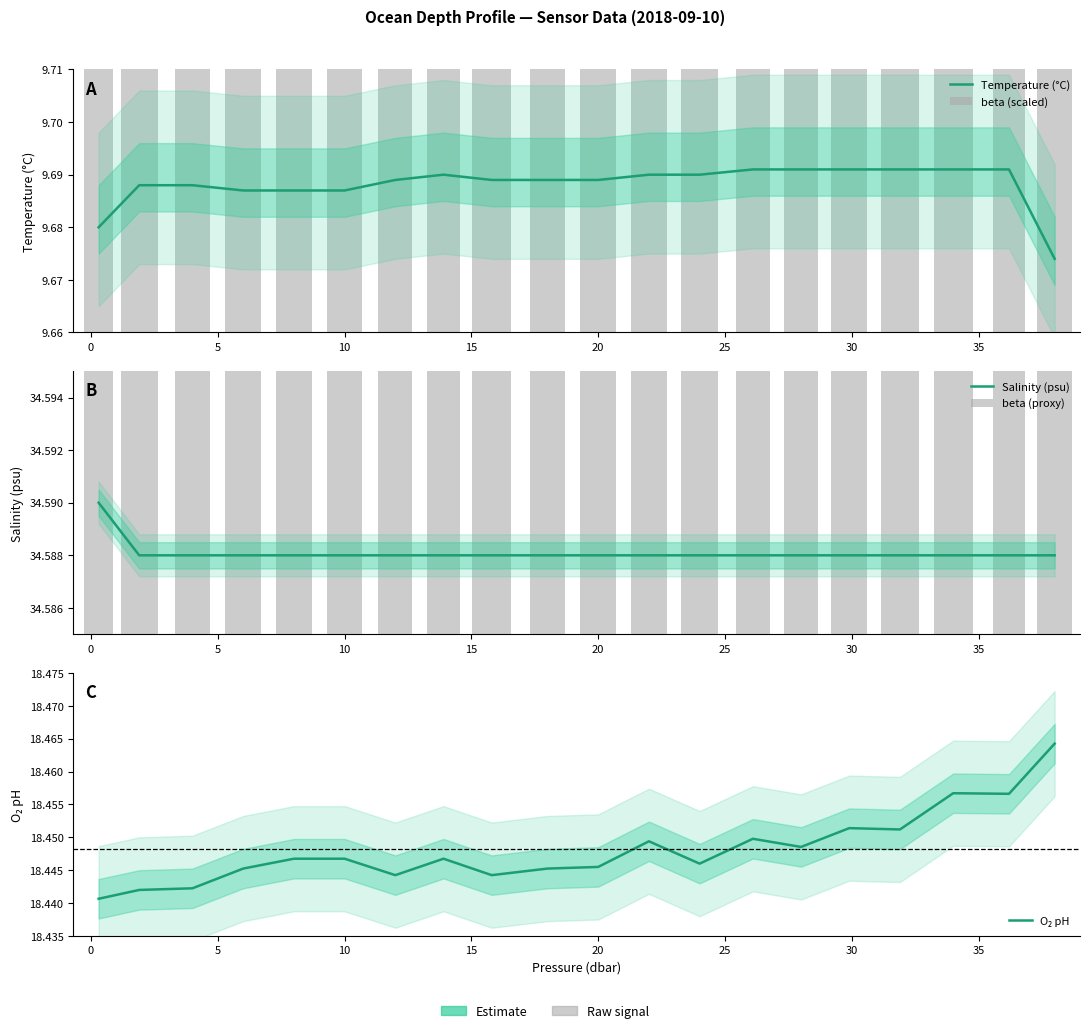

Reading left to right, transcribe all the data shown in this chart.

Temperature (°C): 9.7	9.7	9.7	9.7	9.7	9.7	9.7	9.7	9.7	9.7	9.7	9.7	9.7	9.7	9.7	9.7	9.7	9.7	9.7	9.7
beta (scaled): 9.7	9.7	9.7	9.7	9.7	9.7	9.7	9.7	9.7	9.7	9.7	9.7	9.7	9.7	9.7	9.7	9.7	9.7	9.7	9.7
Salinity (psu): 34.6	34.6	34.6	34.6	34.6	34.6	34.6	34.6	34.6	34.6	34.6	34.6	34.6	34.6	34.6	34.6	34.6	34.6	34.6	34.6
beta (proxy): 37.0	35.8	35.8	35.8	35.8	35.8	35.8	35.8	35.8	35.8	35.8	35.8	35.8	35.8	35.8	35.8	35.8	35.8	35.8	35.8
O₂ pH: 18.4	18.4	18.4	18.4	18.4	18.4	18.4	18.4	18.4	18.4	18.4	18.4	18.4	18.4	18.4	18.5	18.5	18.5	18.5	18.5